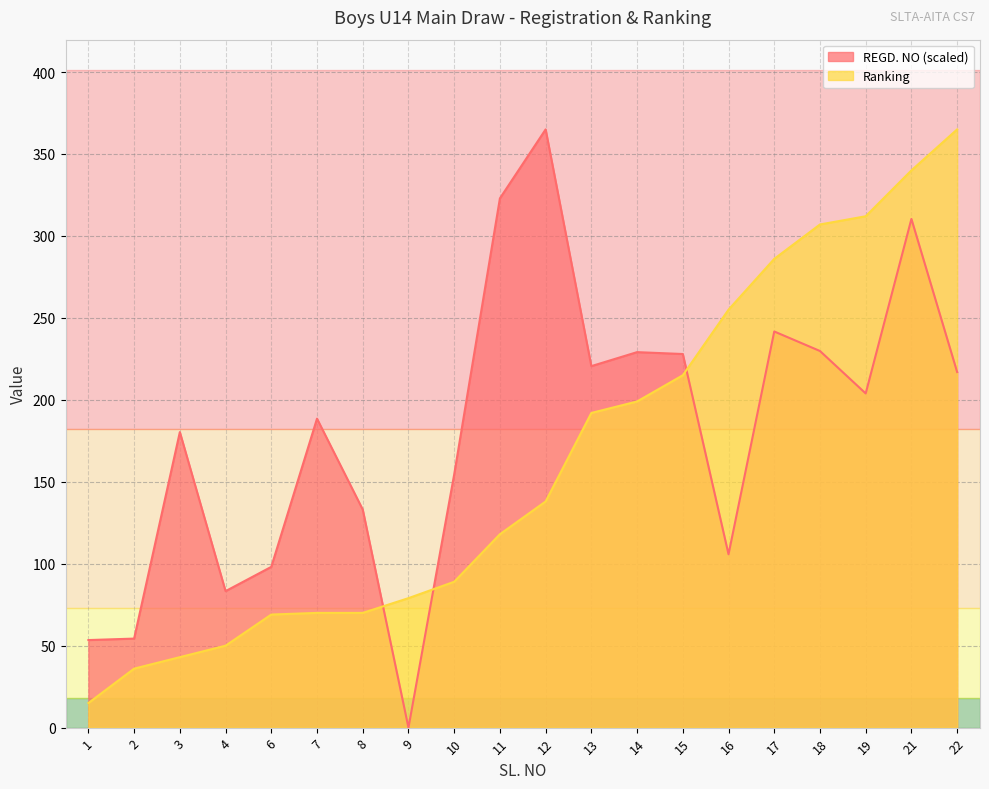

The value of REGD. NO at 6 is 154.2. True or false?

False